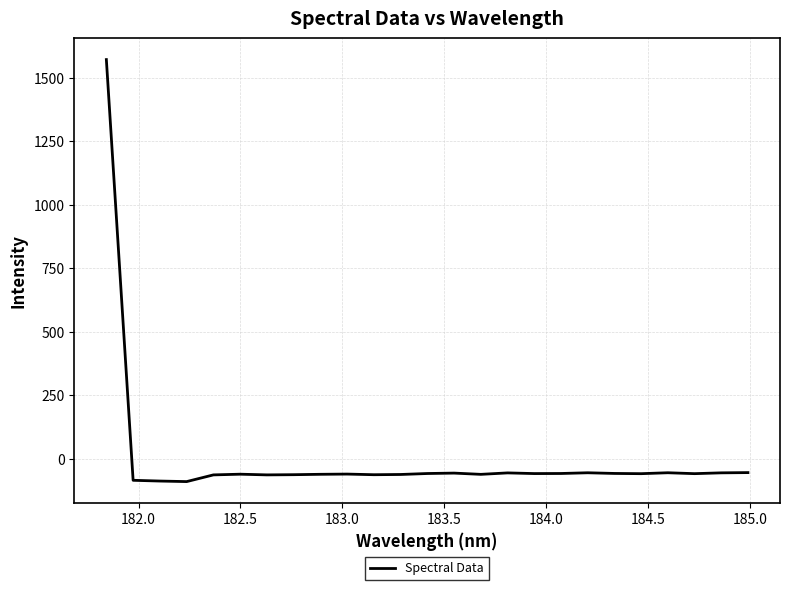

What is the difference between the maximum and minimum values?

1660.5